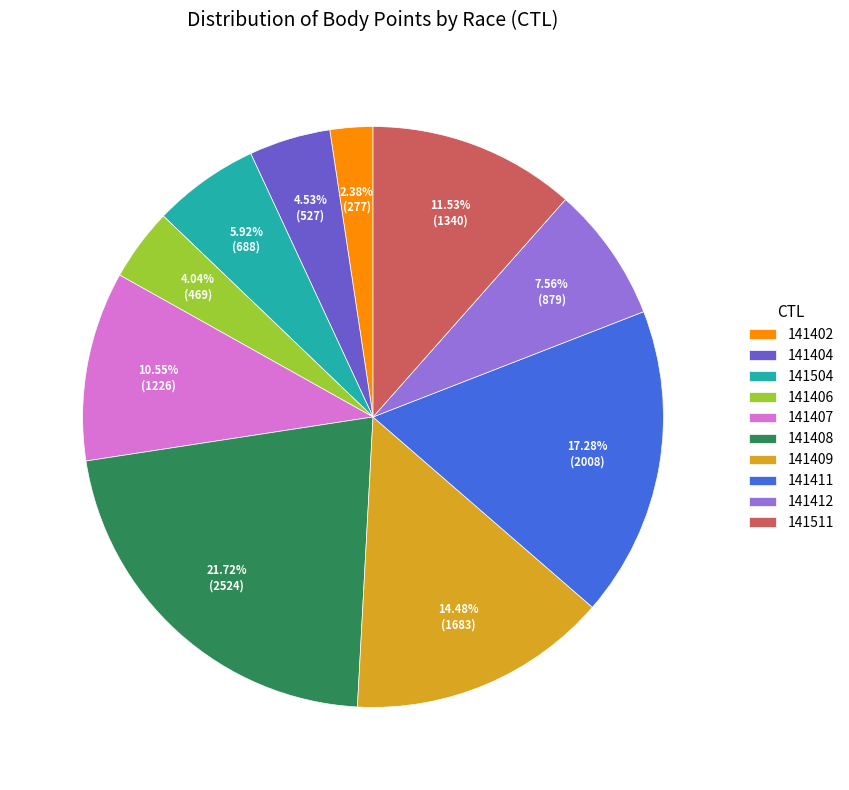

Is the sum of 141412 and 141411 greater than half?

No